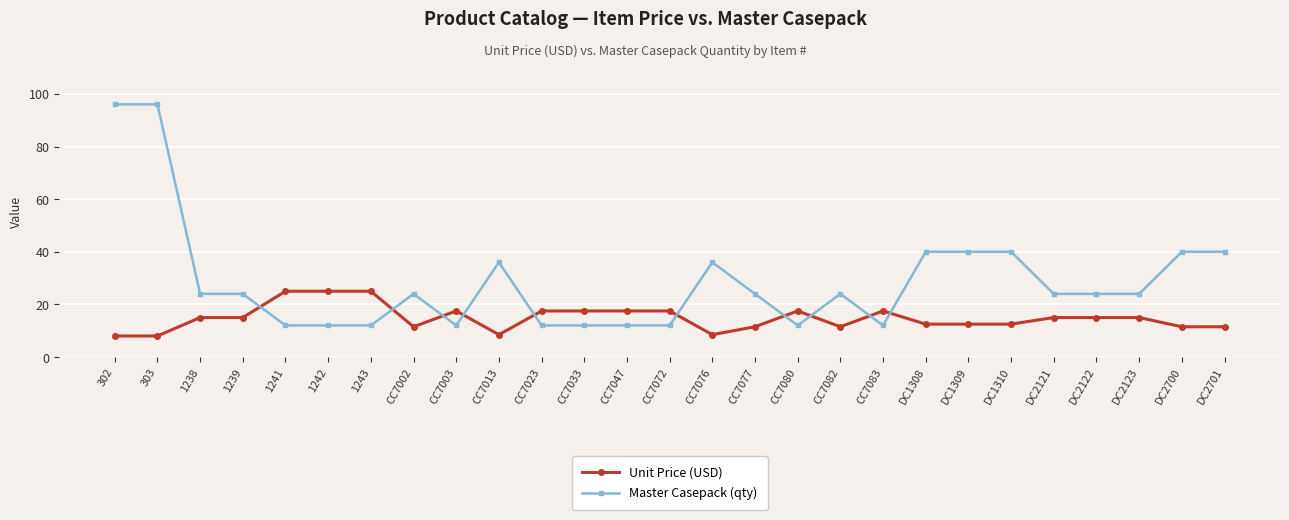

What is the value of the Unit Price (USD) point at the 21st from the left?

12.5